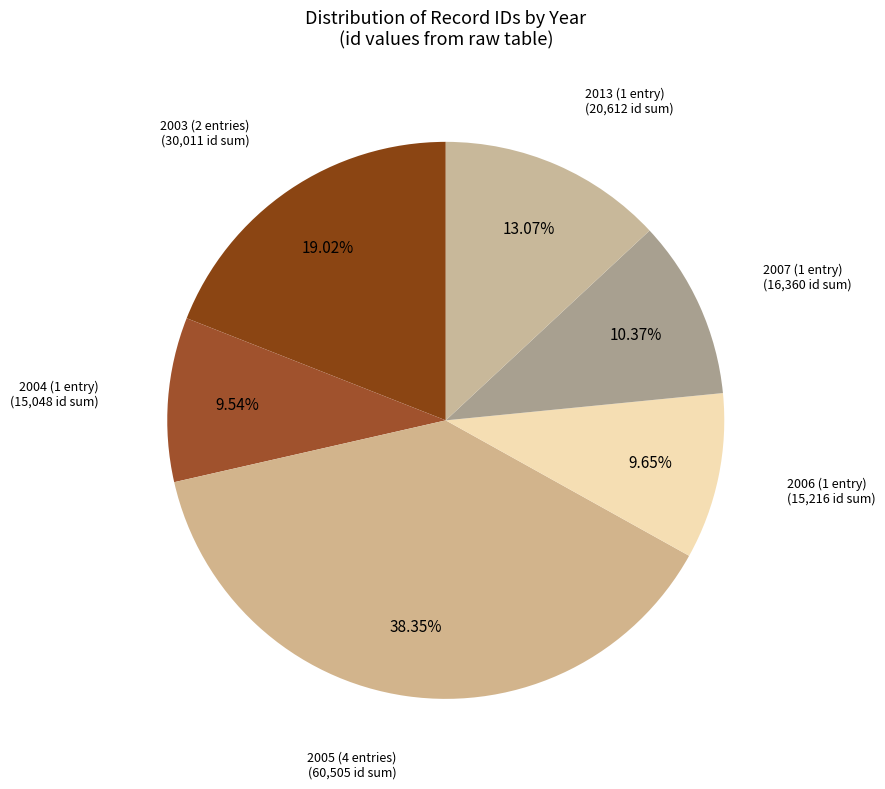

Which slice is the largest?

2005 (4 entries)